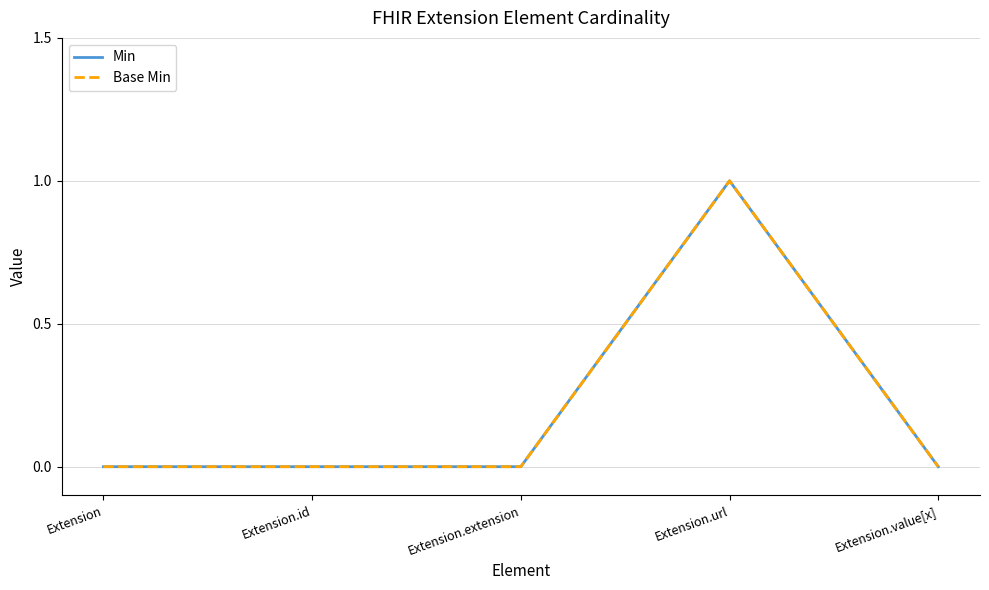

At which category is the sum across all series the highest?

Extension.url